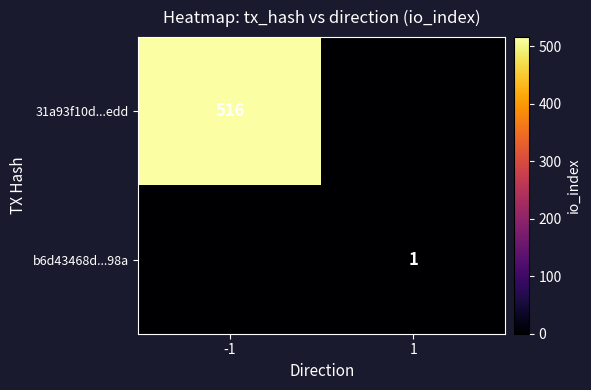

How many categories are shown in the chart?

2